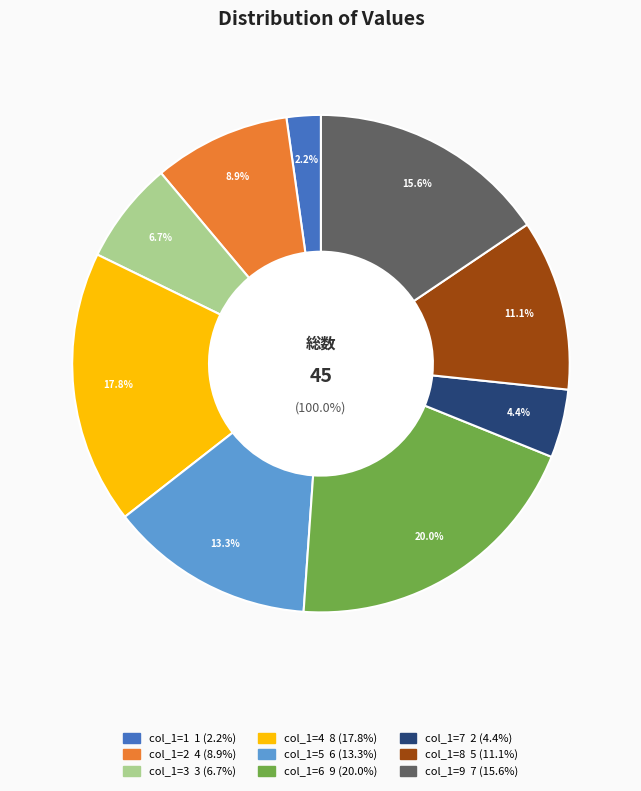

What percentage is the 1 slice, to the nearest percent?

2%